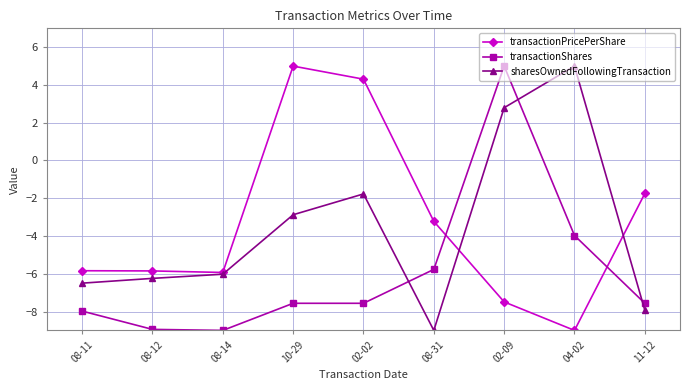

The transactionPricePerShare series shows -12.2 at 02-09. True or false?

False